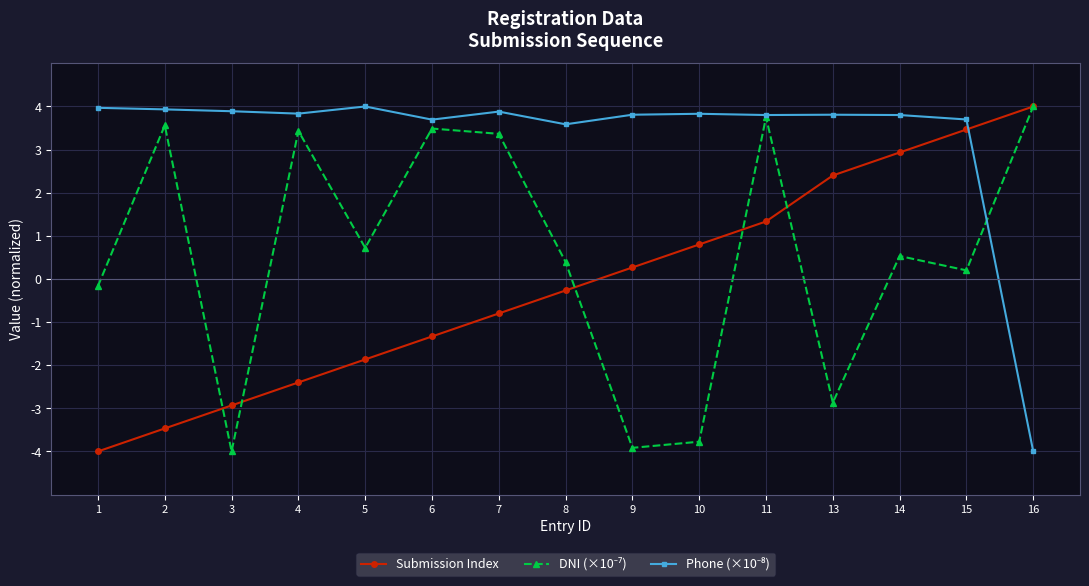

List the labels in order of Submission Index value, largest first.

16, 15, 14, 13, 11, 10, 9, 8, 7, 6, 5, 4, 3, 2, 1